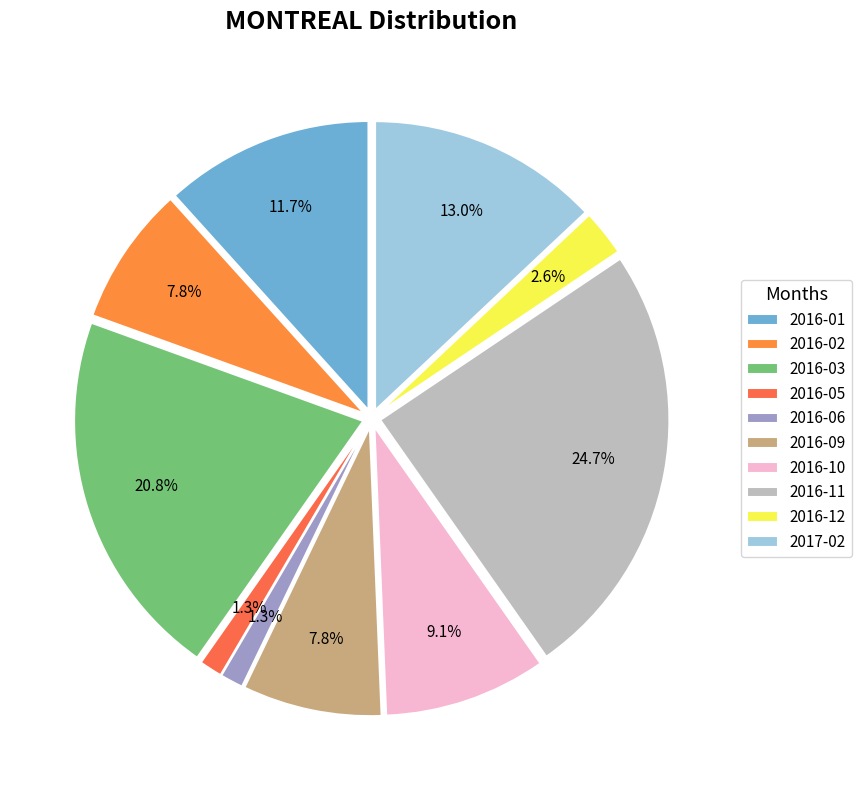

How many segments does this pie chart have?

10